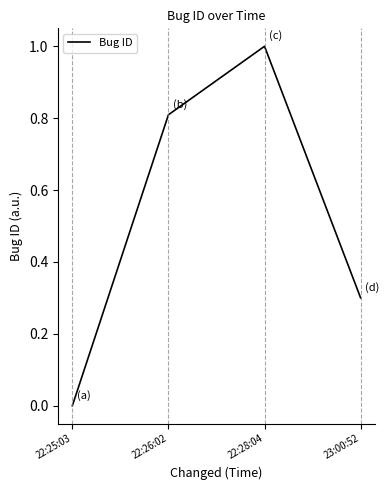

Where is the data nearest to the value 0?

22:25:03